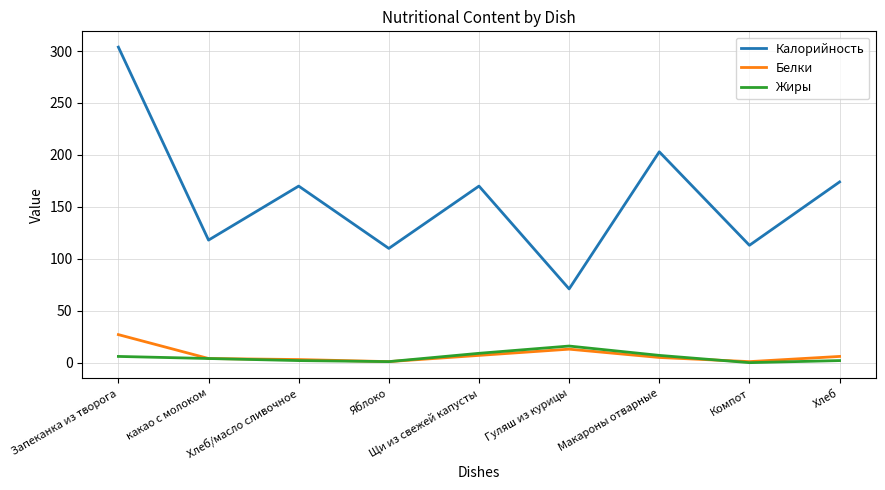

What is the average value of the Жиры series?

5.2